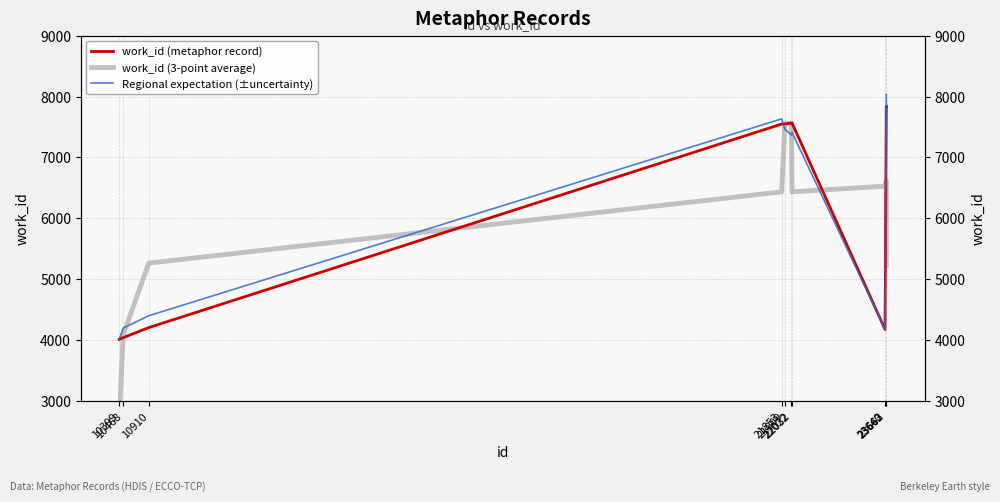

How many intersections are there between work_id (metaphor record) and Regional expectation (±uncertainty)?

2